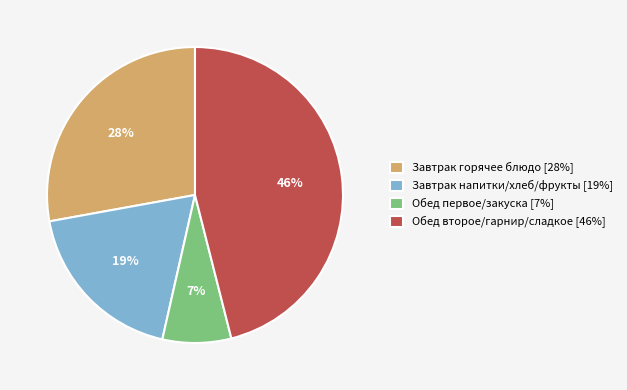

Is it true that Завтрак горячее блюдо [28%] is 28% of the pie?

True